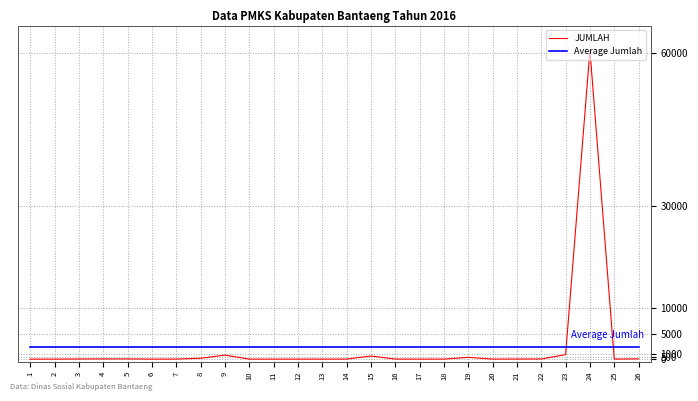

At which category is the sum across all series the highest?

24